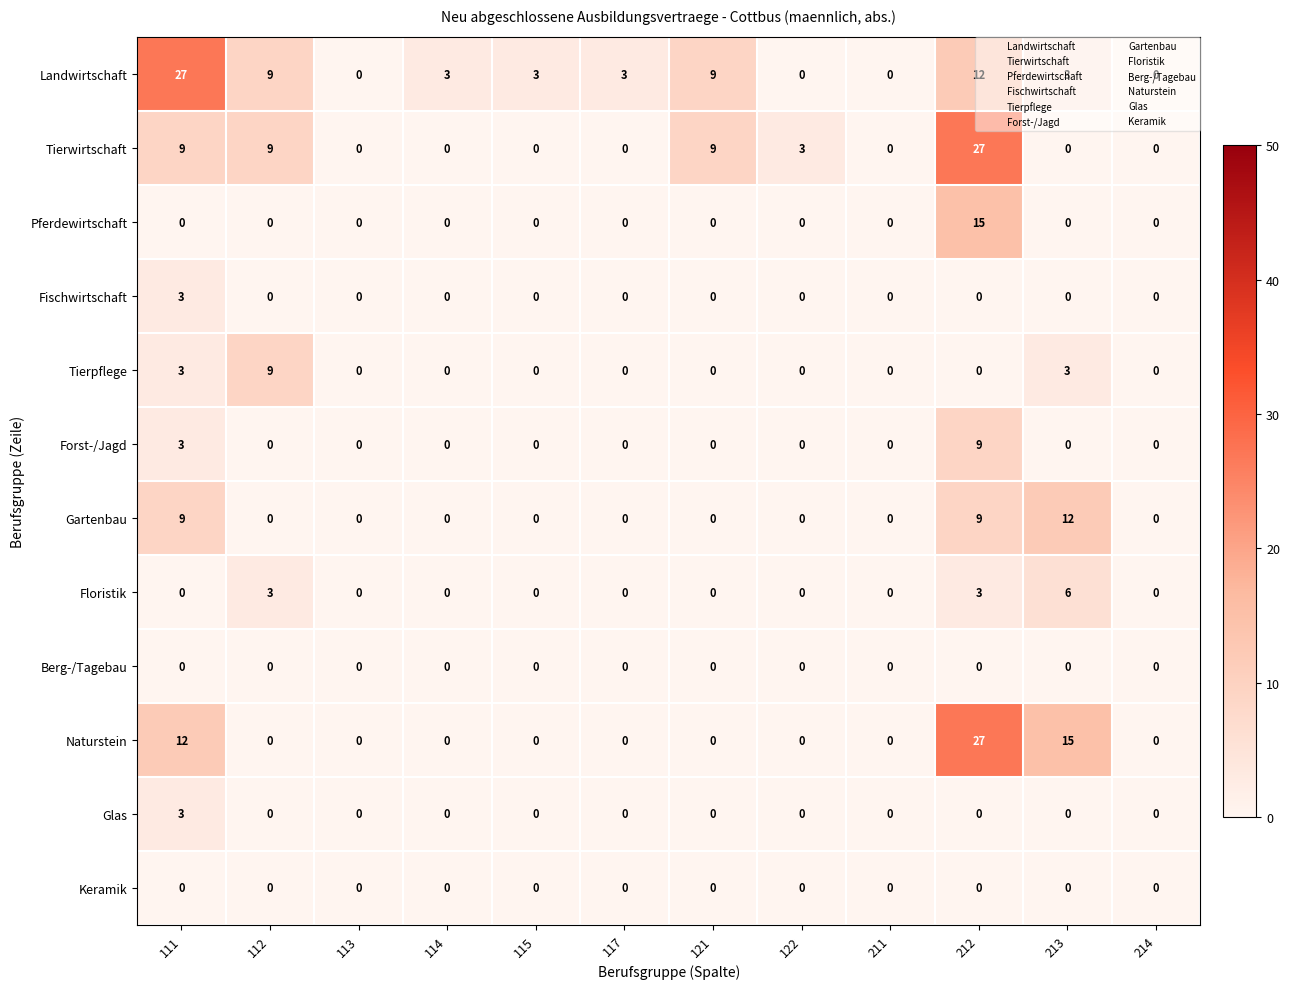

How many Tierpflege values are between 0 and 3?

11